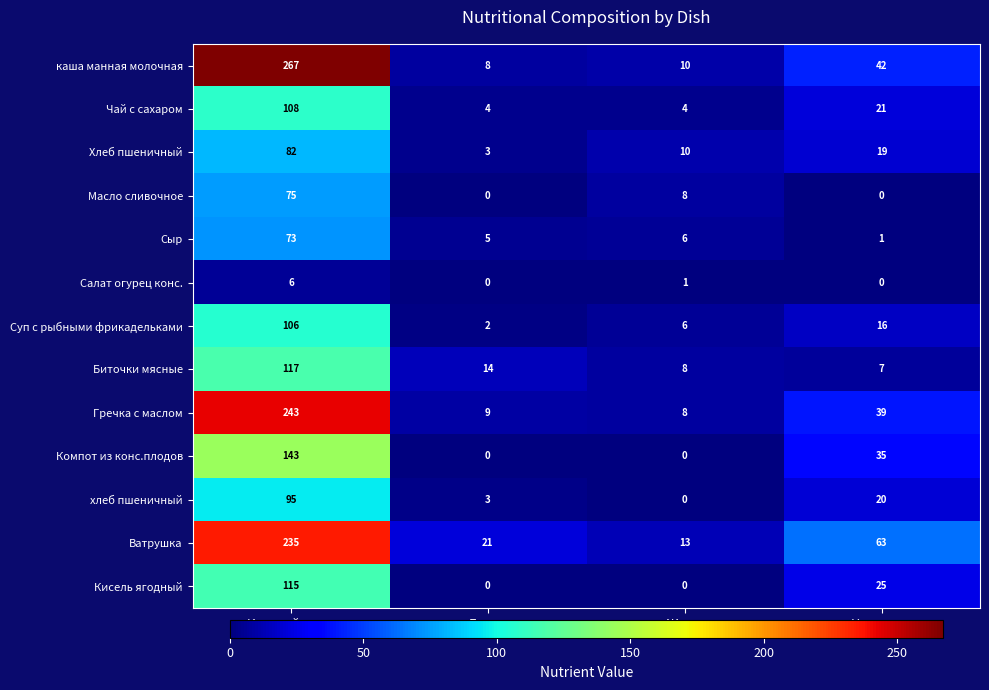

At which label is Гречка с маслом closest to 125?

Углеводы